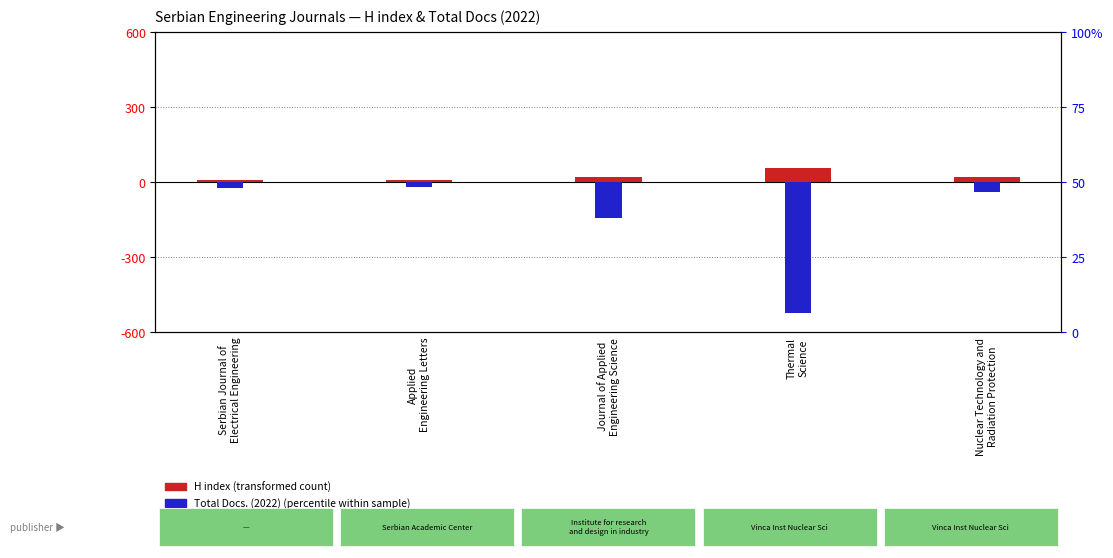

Which series has the largest range (max minus min)?

Total Docs. (2022)